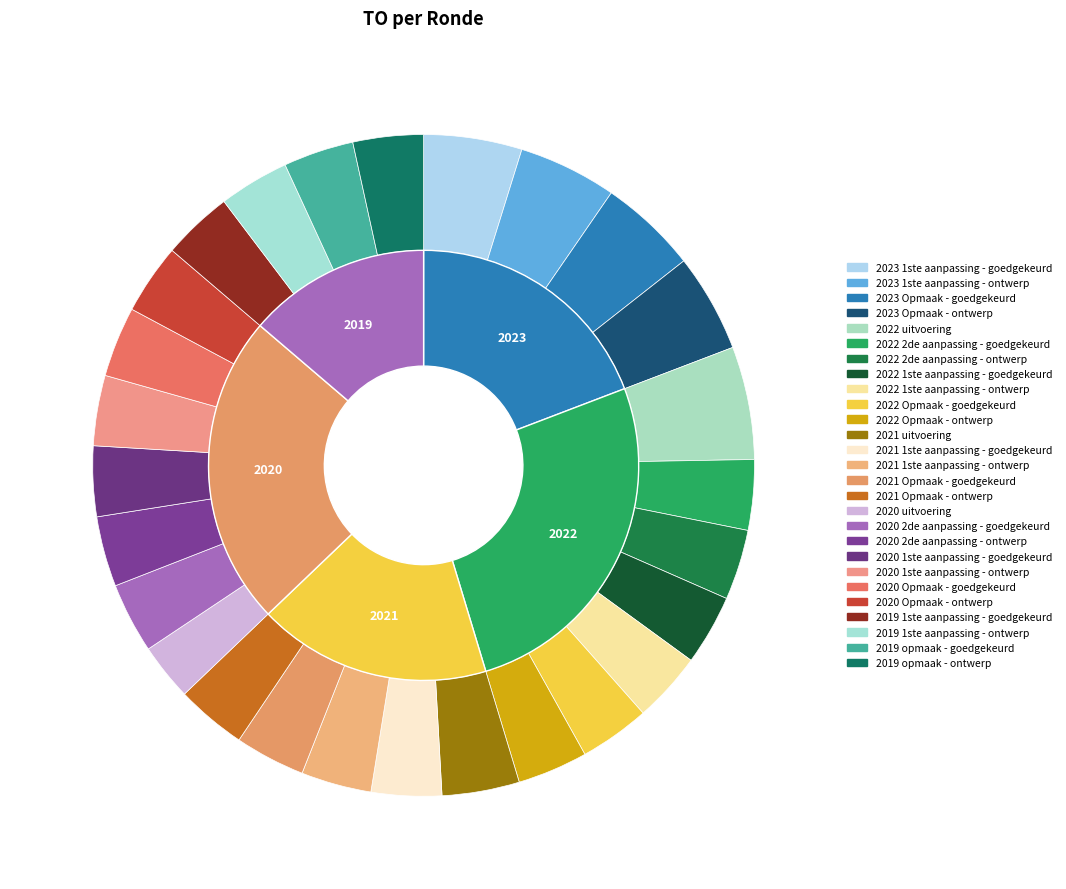

Which category has the biggest portion of the pie?

2022 uitvoering